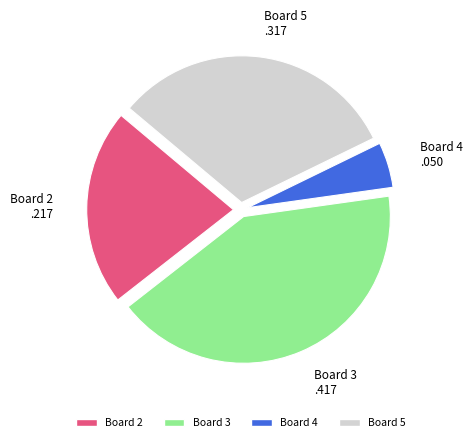

Is there a majority slice in this chart?

No